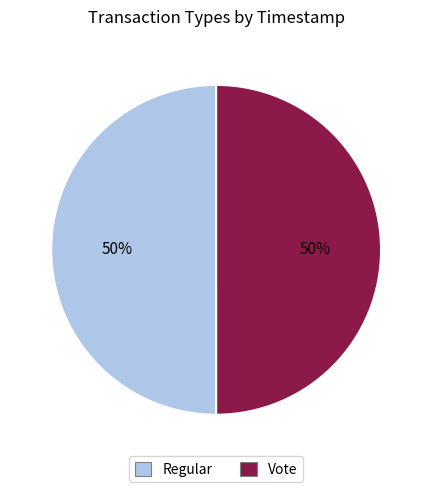

Is the sum of Regular and Vote greater than half?

Yes